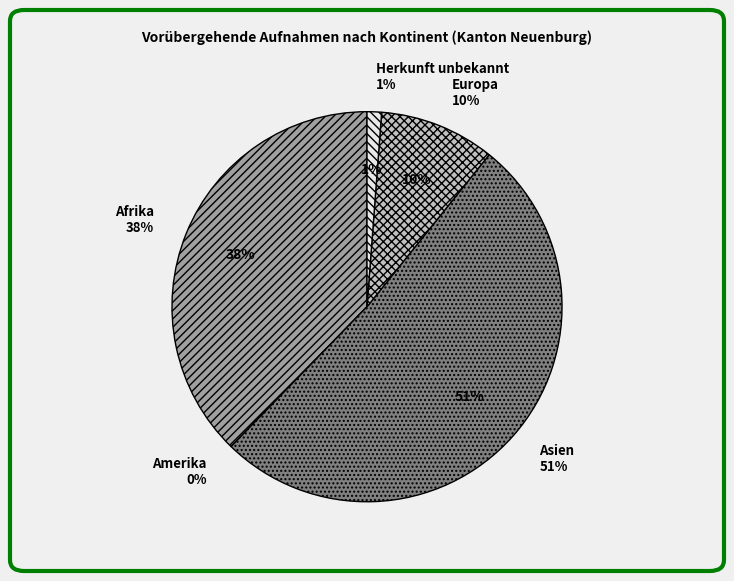

Which slice is the smallest?

Amerika